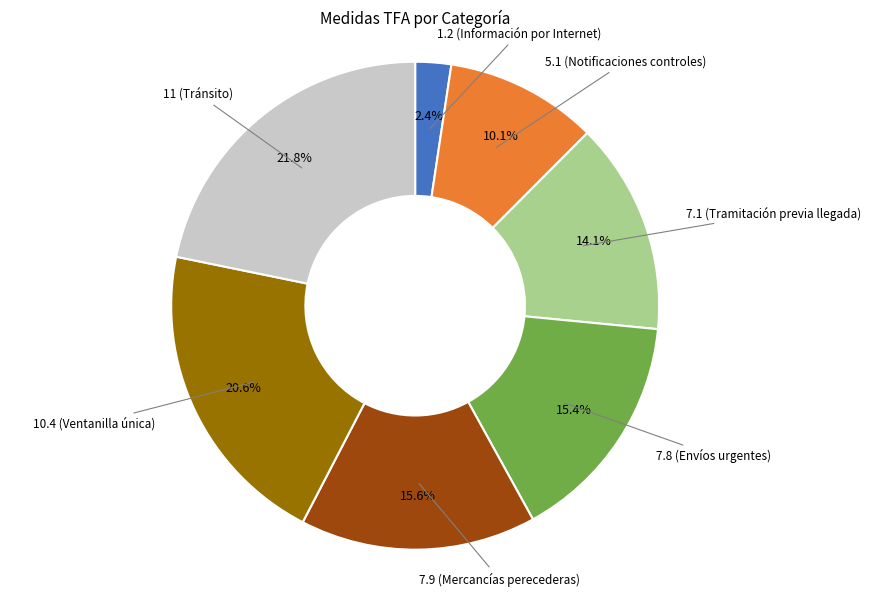

What is the ratio of the value at 7.1 (Tramitación previa llegada) to the value at 7.9 (Mercancías perecederas)?

0.9